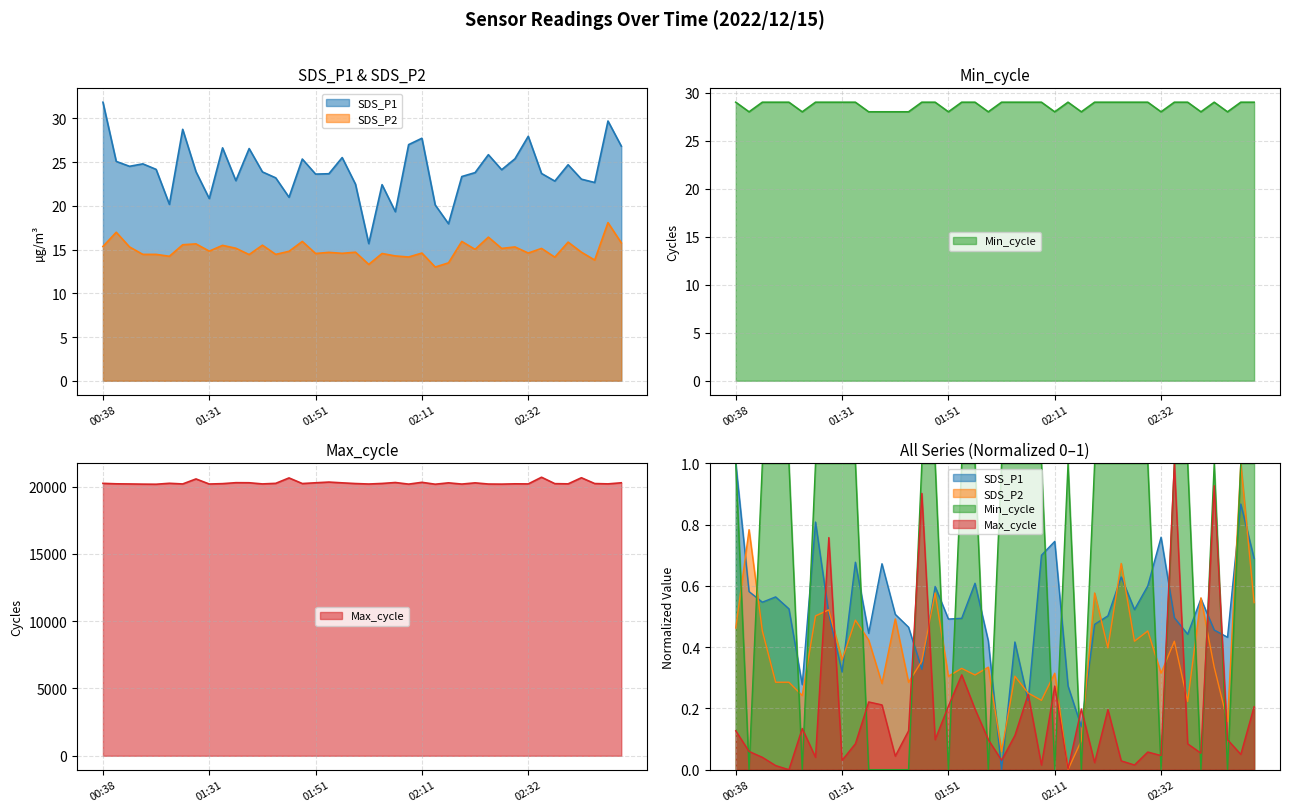

What position from the left is 02:50?

40